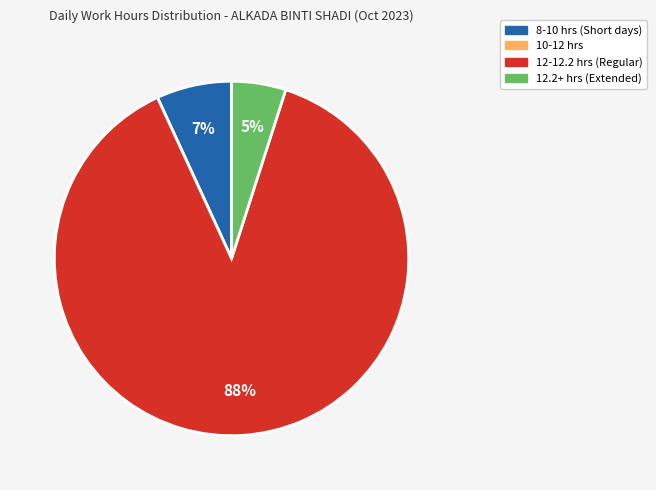

To the nearest percent, what is the average slice percentage?

25%